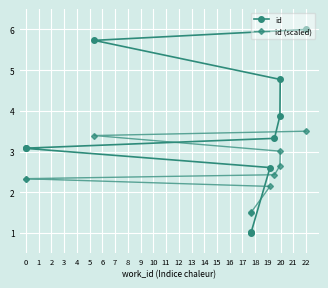

List the series in order of their peak value, highest first.

id, id (scaled)